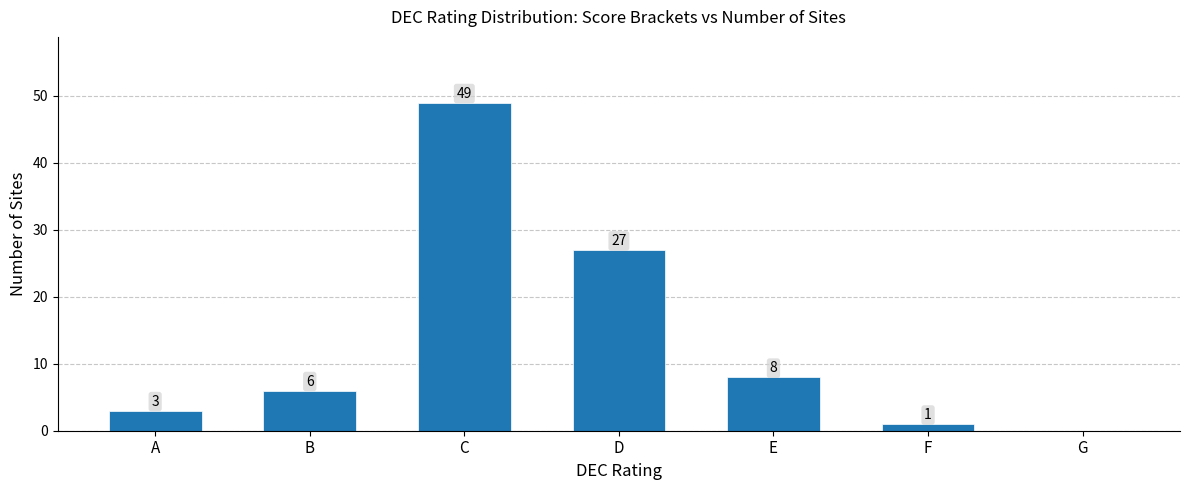

Where is the data nearest to the value 24?

D